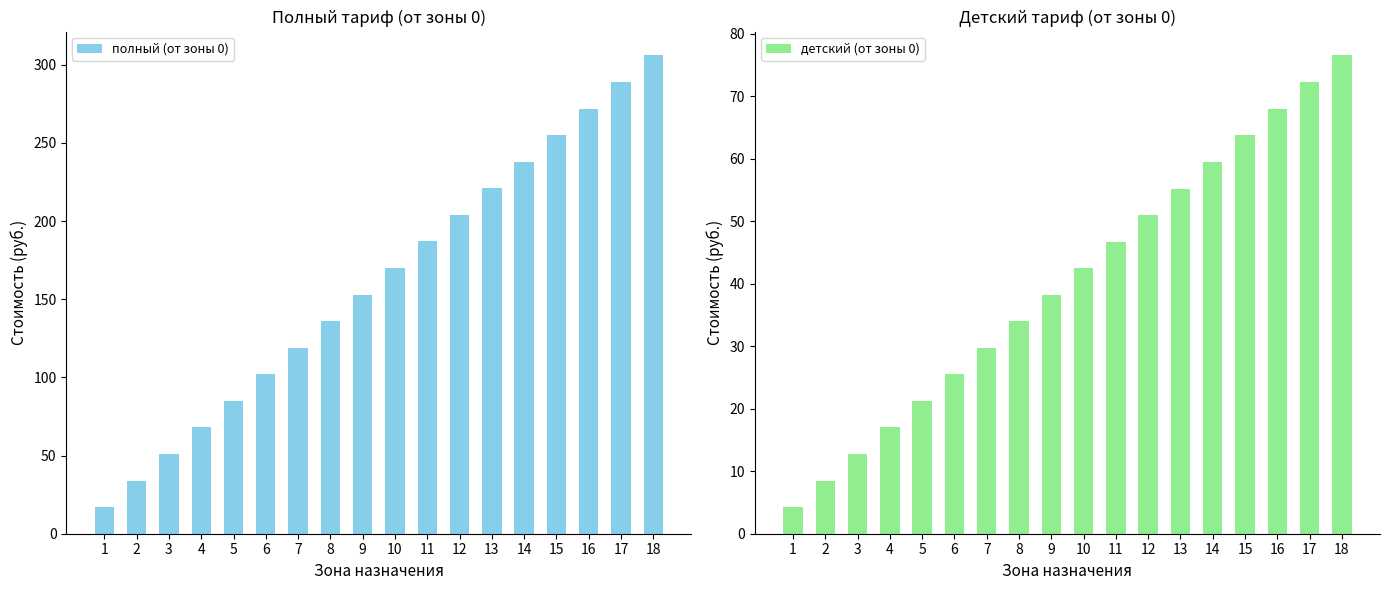

Reading left to right, list all the values displayed in this chart.

полный (от зоны 0): 17.0	34.0	51.0	68.0	85.0	102.0	119.0	136.0	153.0	170.0	187.0	204.0	221.0	238.0	255.0	272.0	289.0	306.0
детский (от зоны 0): 4.2	8.5	12.7	17.0	21.2	25.5	29.7	34.0	38.2	42.5	46.7	51.0	55.2	59.5	63.7	68.0	72.2	76.5